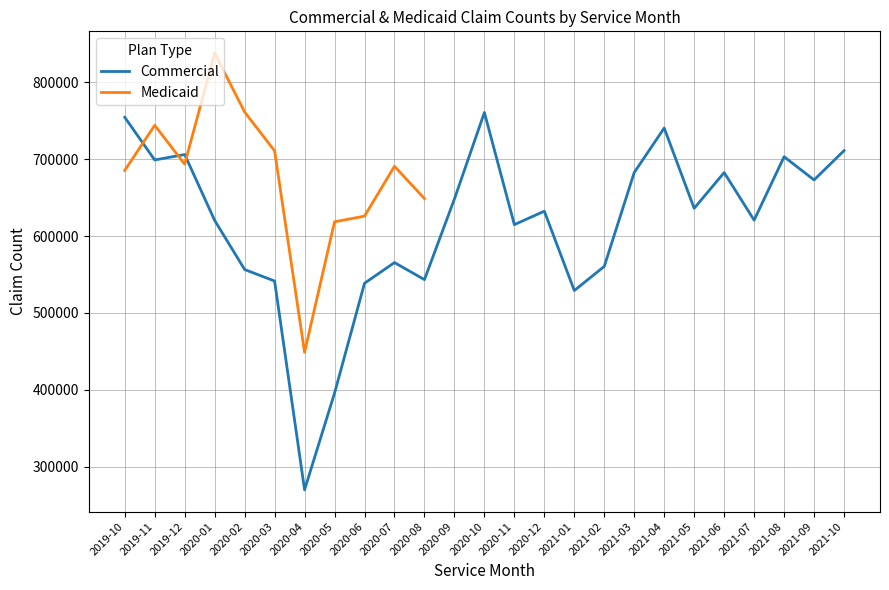

Reading left to right, what are all the values shown in this chart?

2019-10=754357	2019-11=698875	2019-12=705939	2020-01=620294	2020-02=556422	2020-03=541465	2020-04=269965	2020-05=395710	2020-06=538568	2020-07=565460	2020-08=543308	2020-09=648161	2020-10=760567	2020-11=614815	2020-12=632262	2021-01=529083	2021-02=560510	2021-03=682624	2021-04=740386	2021-05=636025	2021-06=682504	2021-07=620639	2021-08=703063	2021-09=672891	2021-10=711023